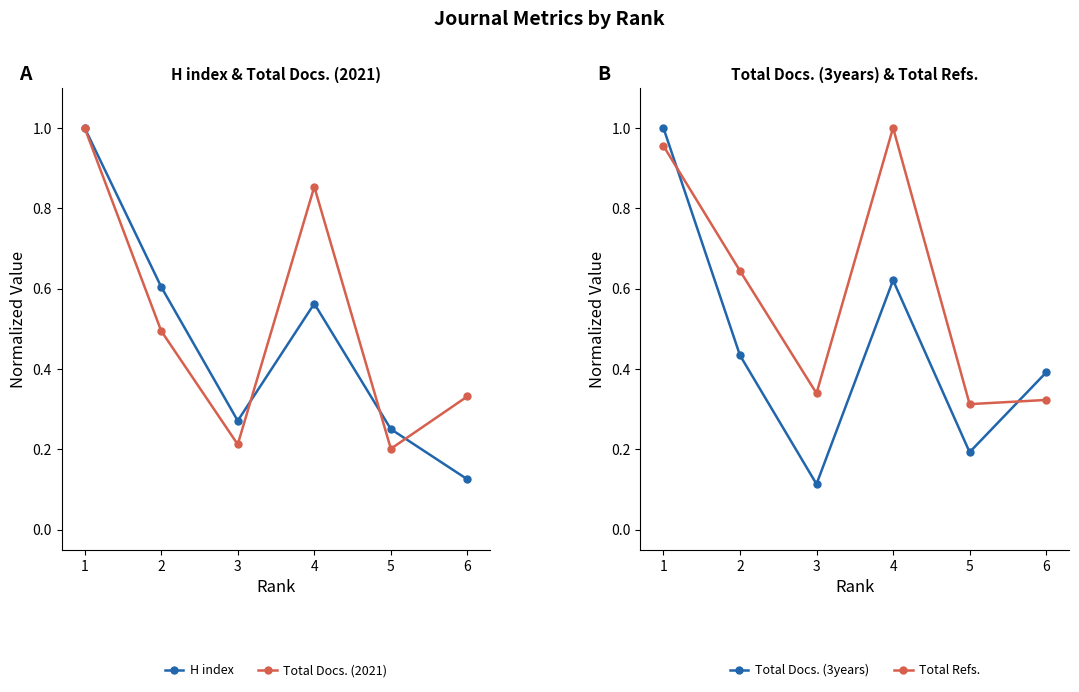

Which series has the widest spread of values?

Total Docs. (3years)